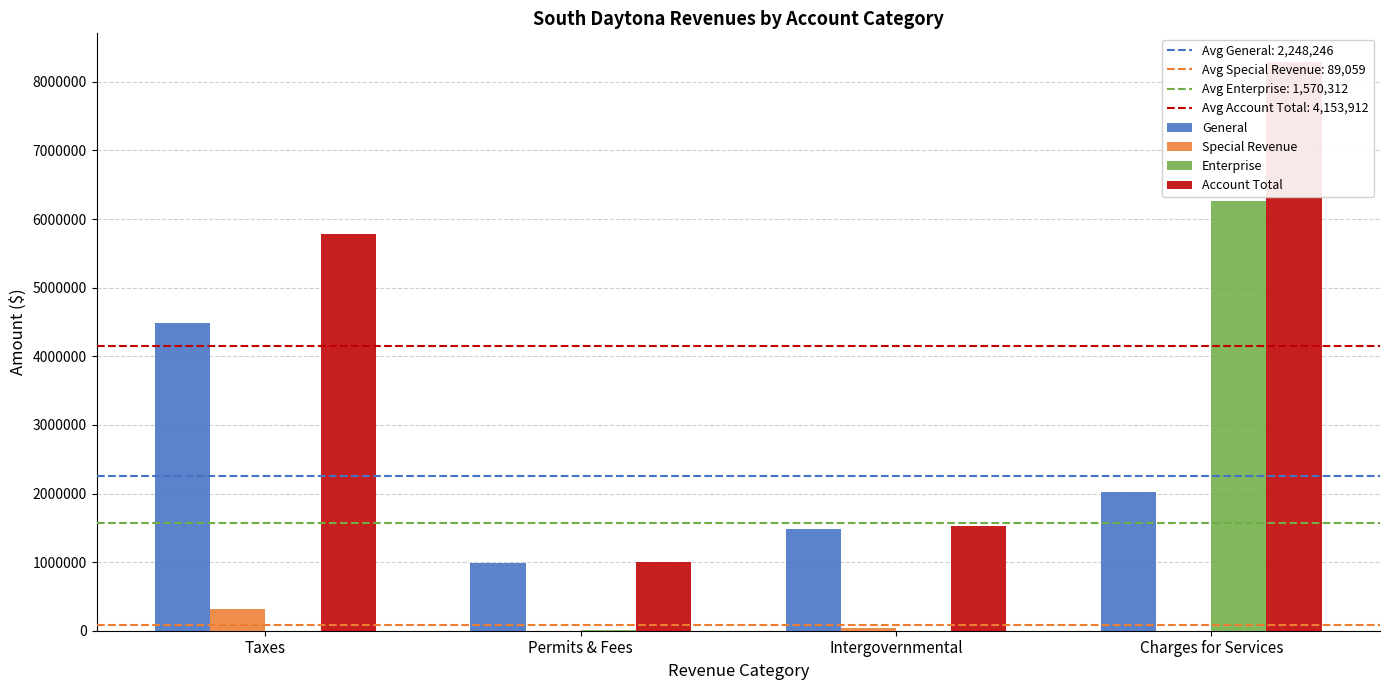

At which label is Enterprise closest to 3133467?

Permits & Fees